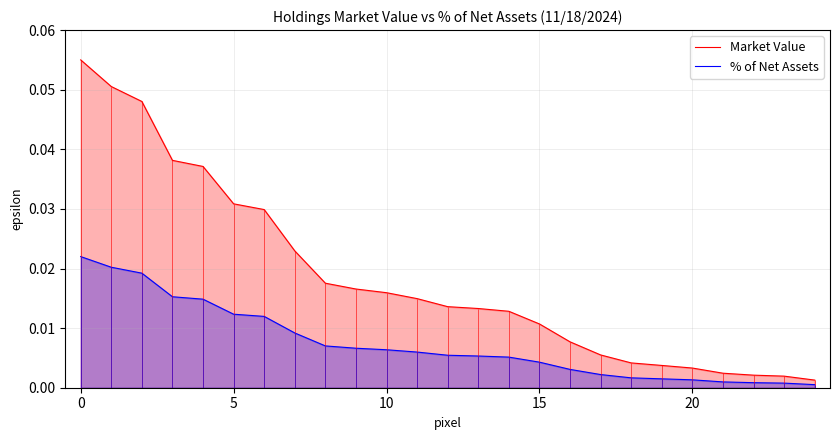

Is the value of % of Net Assets at 21 greater than the value of Market Value at 11?

No